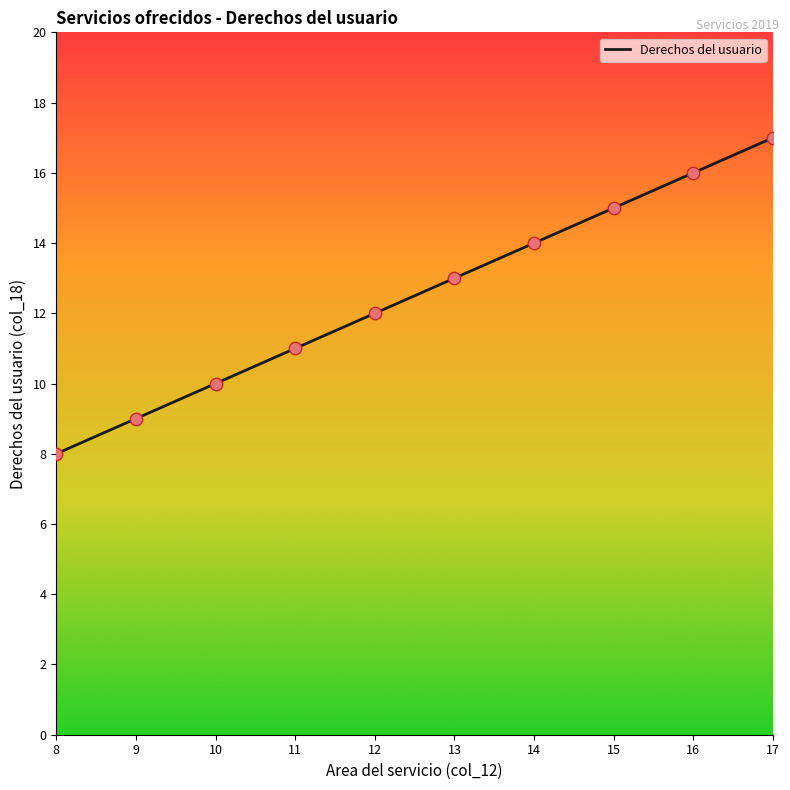

Which has a higher value, 17 or 13?

17